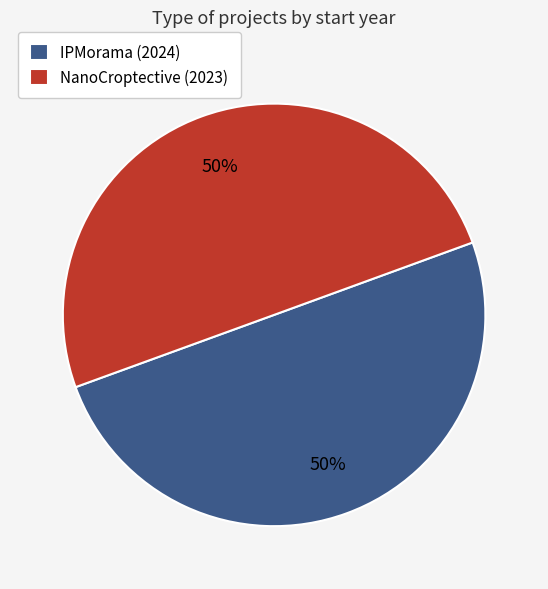

The NanoCroptective (2023) slice represents 42% of the pie. True or false?

False